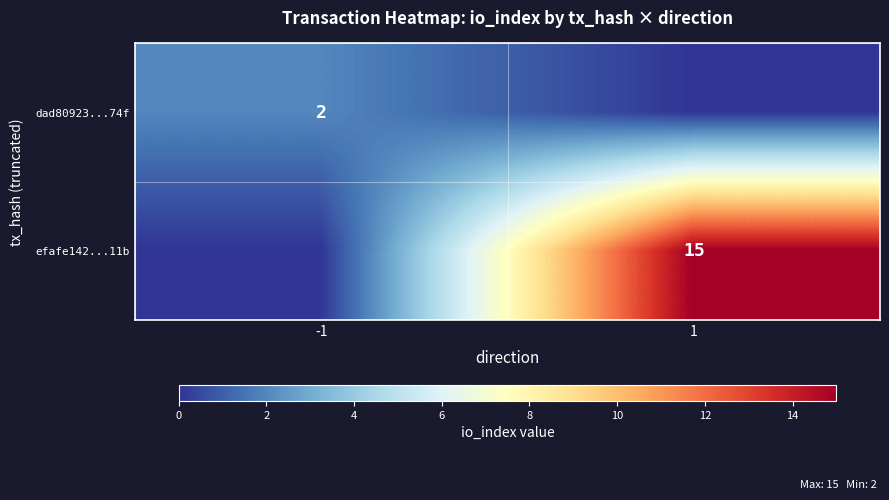

Is the value of dad80923...74f at -1 greater than the value of efafe142...11b at 1?

No